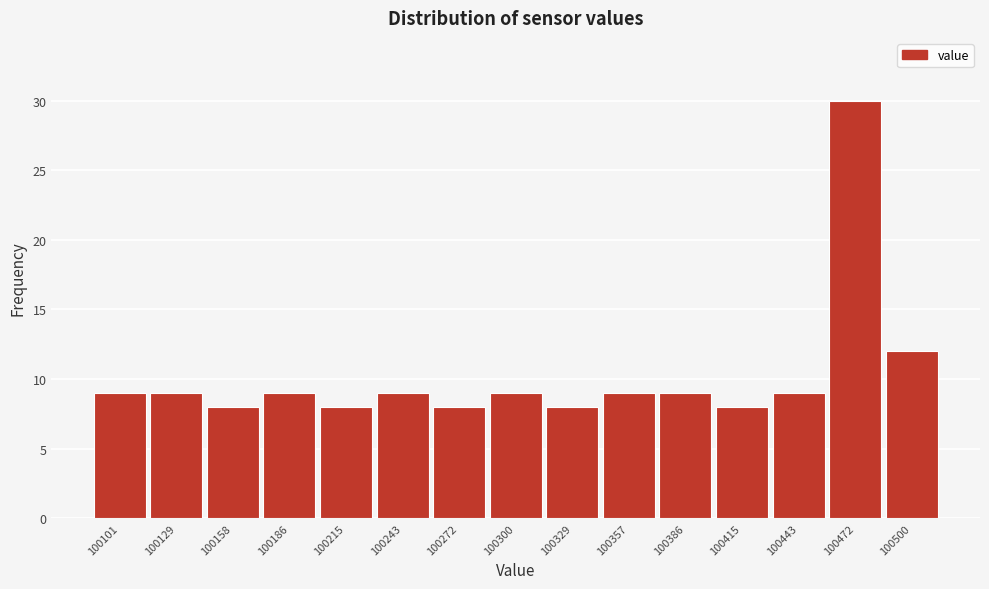

Reading left to right, transcribe all the data shown in this chart.

9	9	8	9	8	9	8	9	8	9	9	8	9	30	12